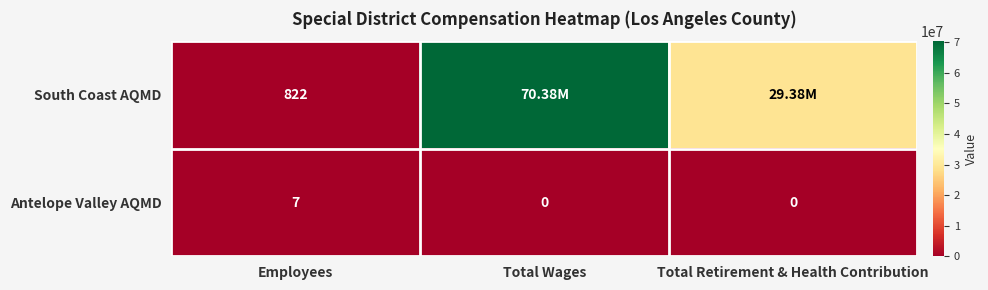

Which category has the lowest value in the South Coast AQMD series?

Employees